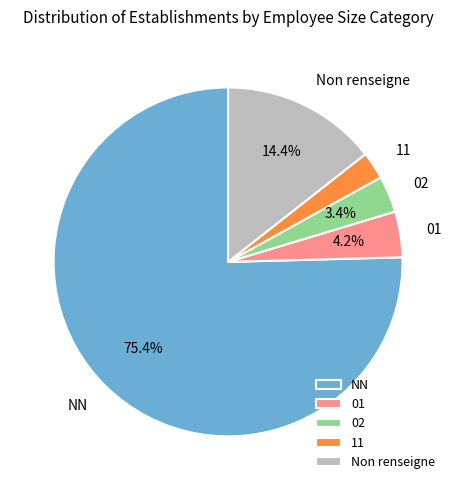

To the nearest percent, what is the average slice percentage?

20%